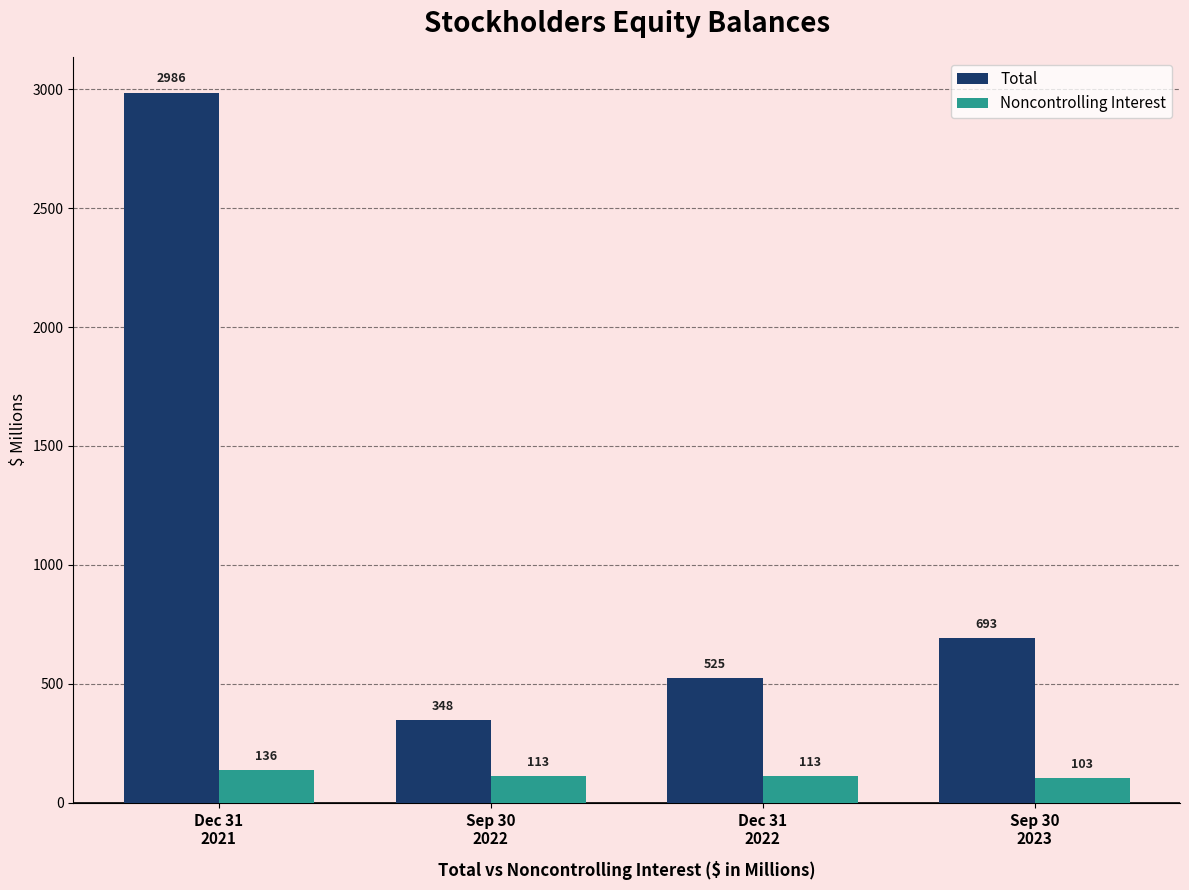

What is the difference between the maximum and minimum values in the Noncontrolling Interest series?

33